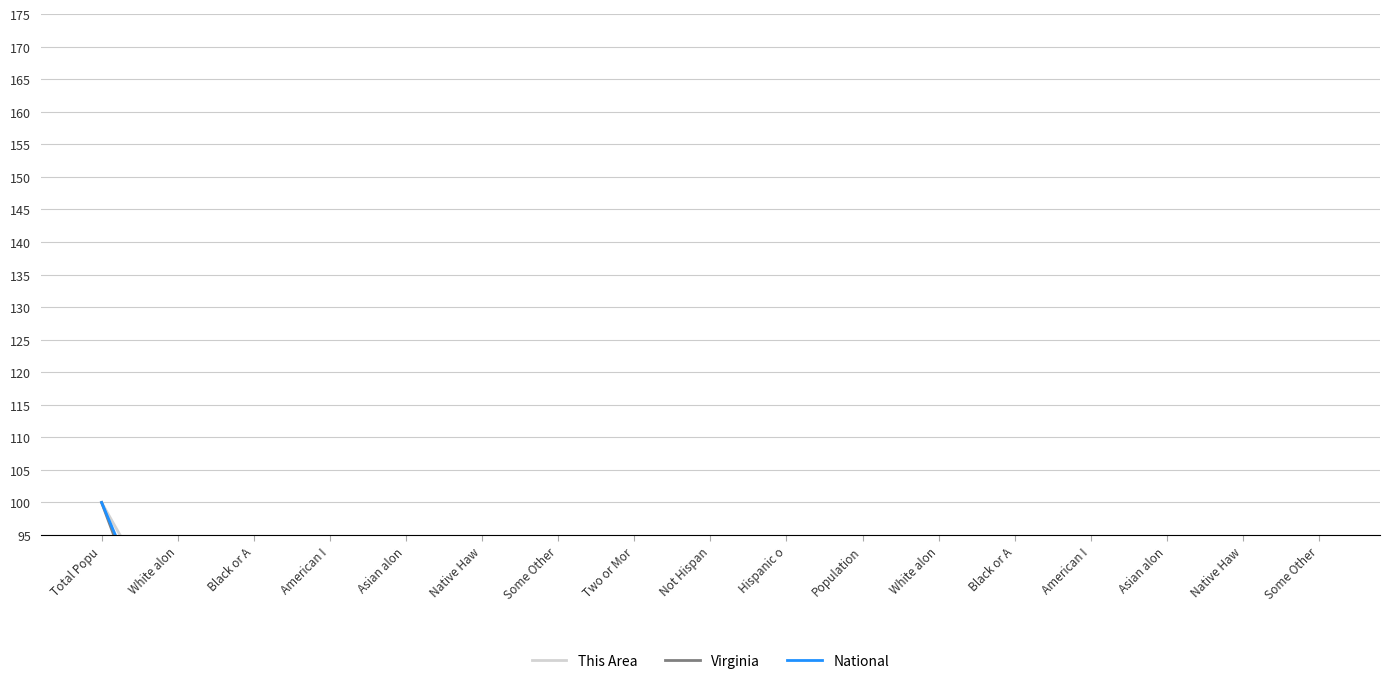

Where do Virginia and This Area first cross each other?

White alon and Black or A